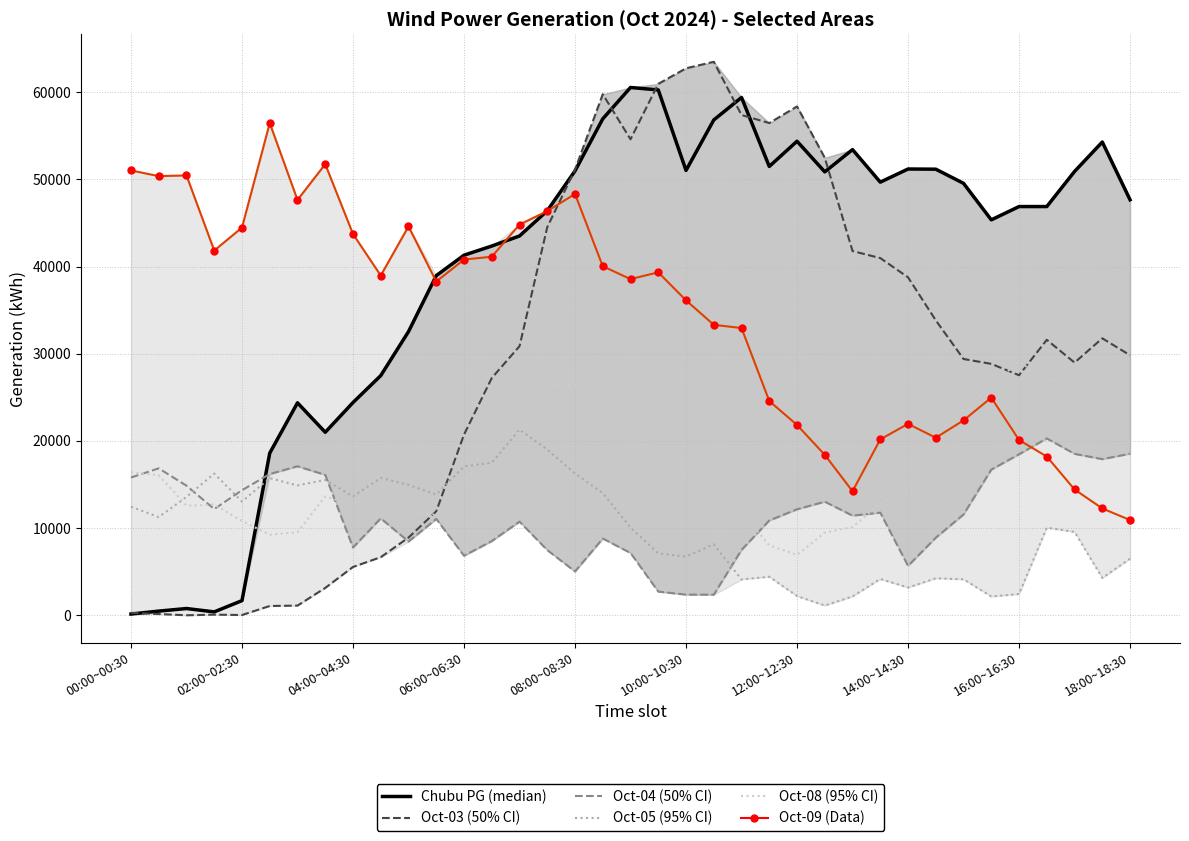

What is the difference between the second highest and second lowest values in the col_8 (Oct-08) series?

19272